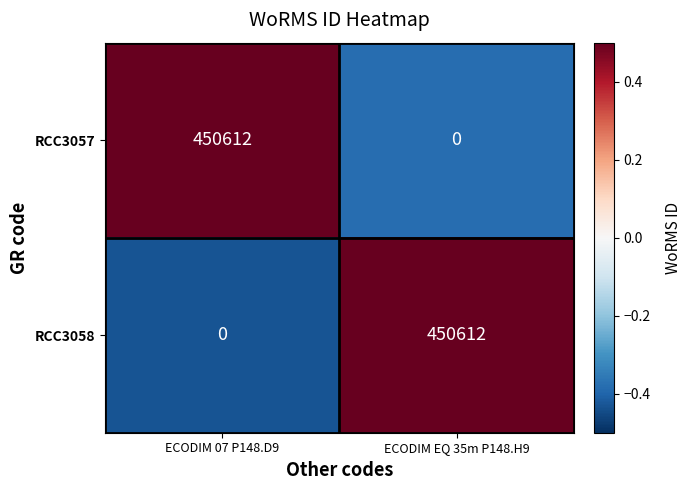

Read the RCC3058 value at ECODIM EQ 35m P148.H9, to the nearest 100.

450600